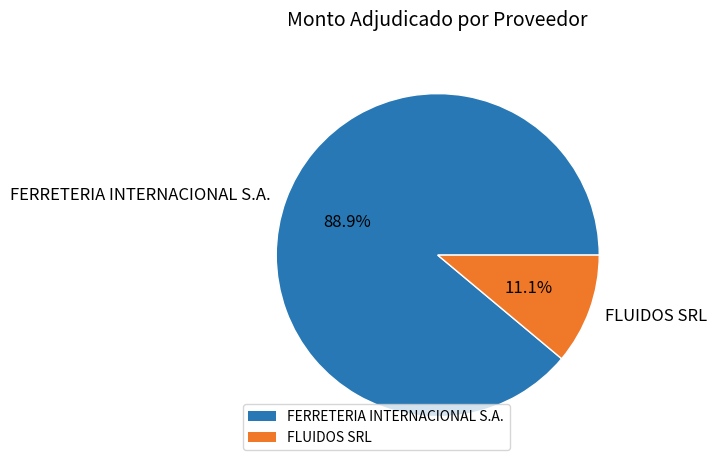

Which category has the smallest portion of the pie?

FLUIDOS SRL